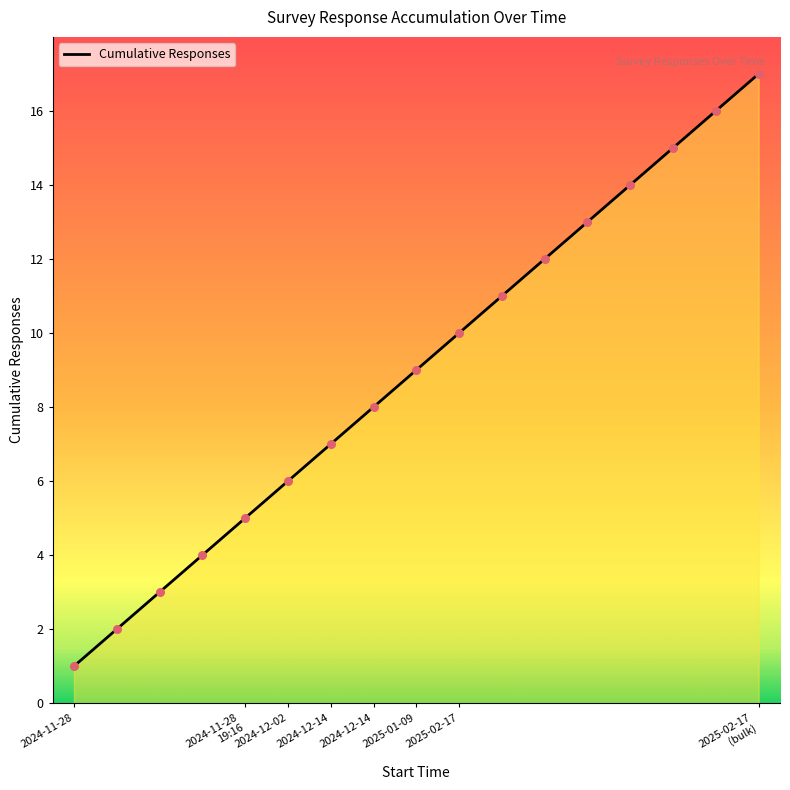

What is the greatest value displayed?

17